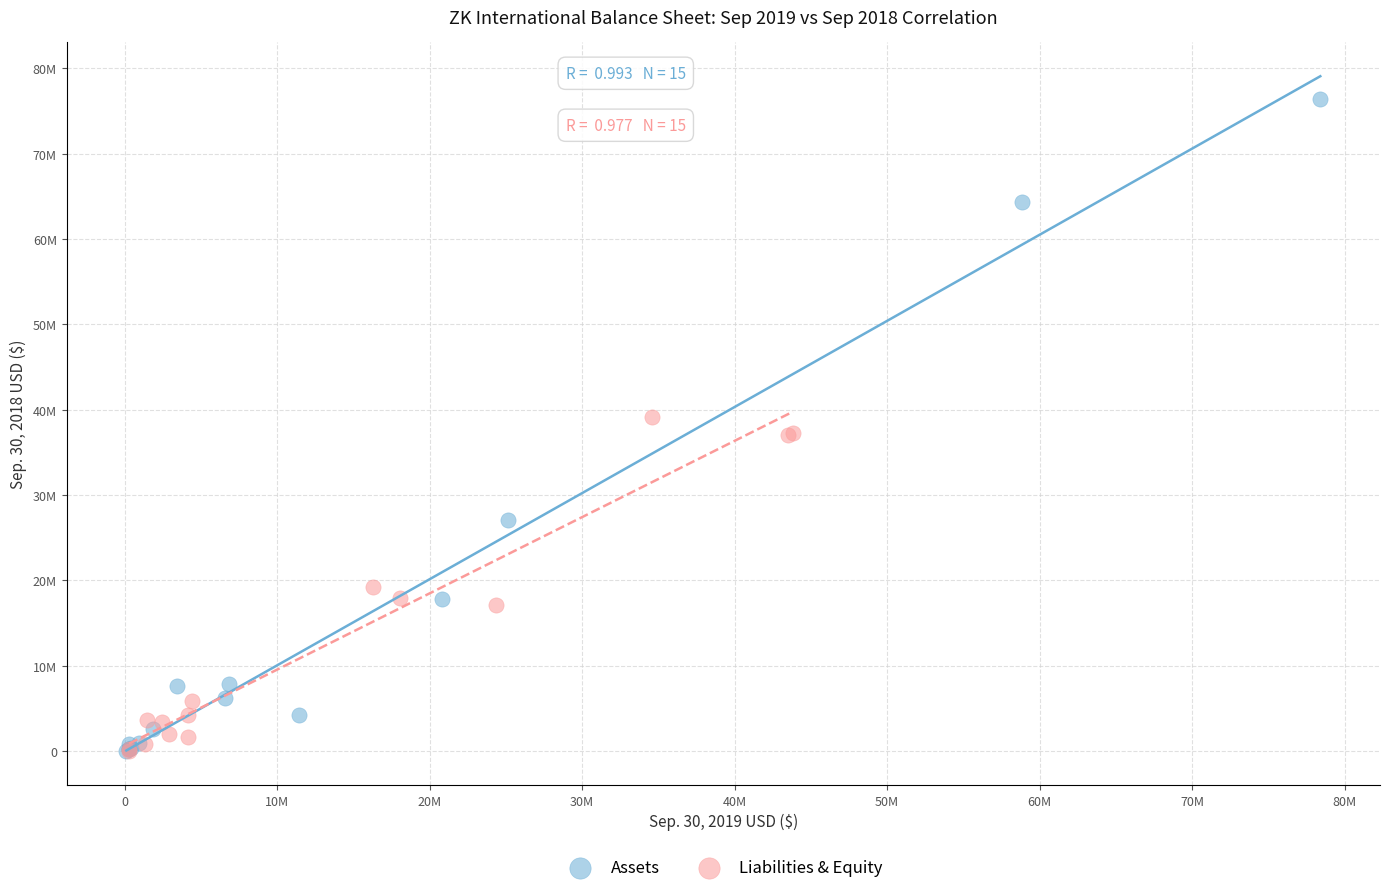

Which series has the largest Y range (max minus min)?

Assets